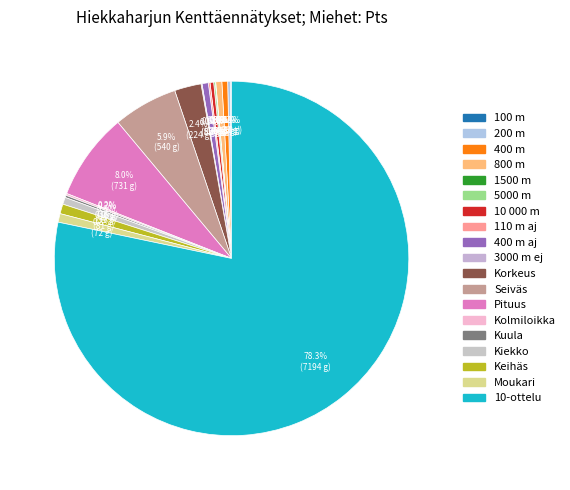

What is the largest slice in the pie chart?

10-ottelu